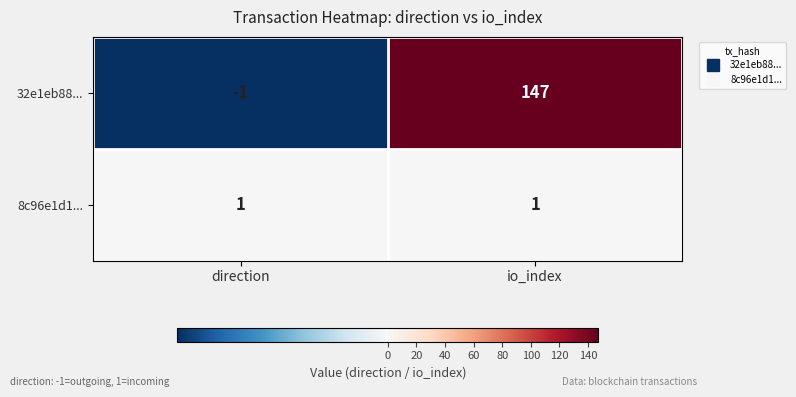

List the series in order of their overall mean, highest first.

32e1eb88..., 8c96e1d1...